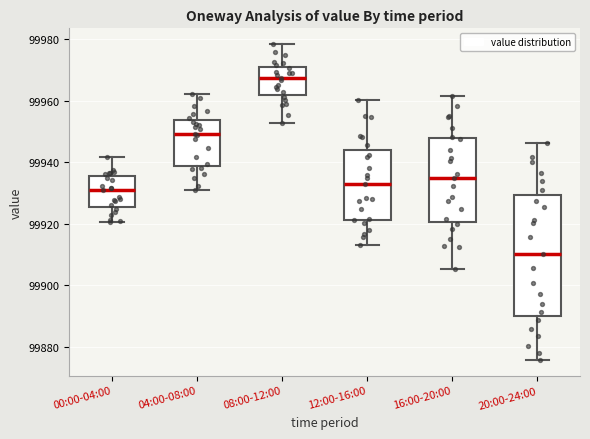

Where does the lower whisker of the box for 04:00-08:00 end on the y-axis? The values are not printed on the chart, so give them approximately, as read against the axis.

99930